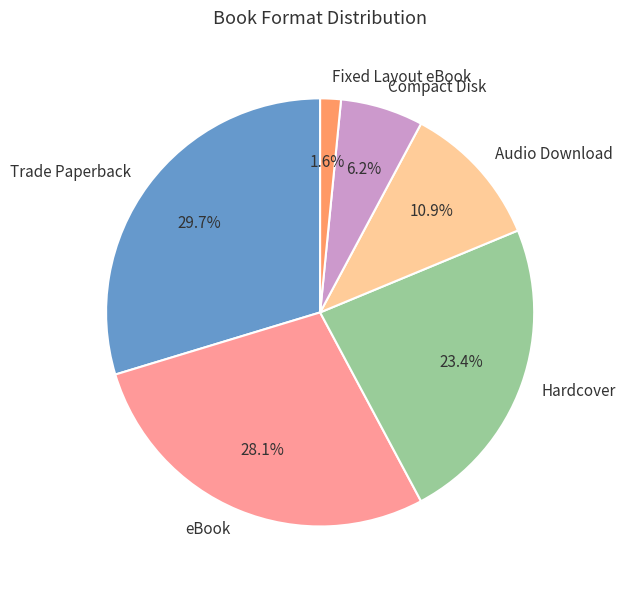

To the nearest percent, what is the difference between the largest and smallest slice percentages?

28%